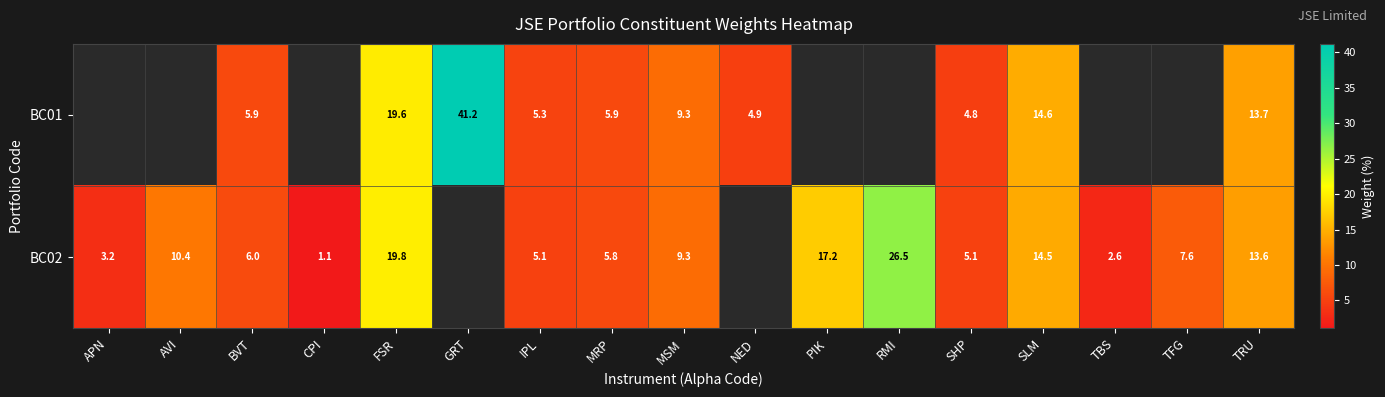

What is the total value across all series at TRU?

27.3